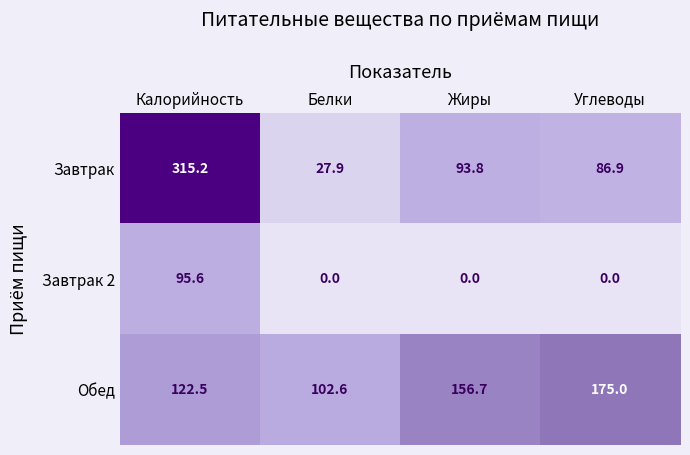

At which category does the chart reach its peak across all series?

Калорийность